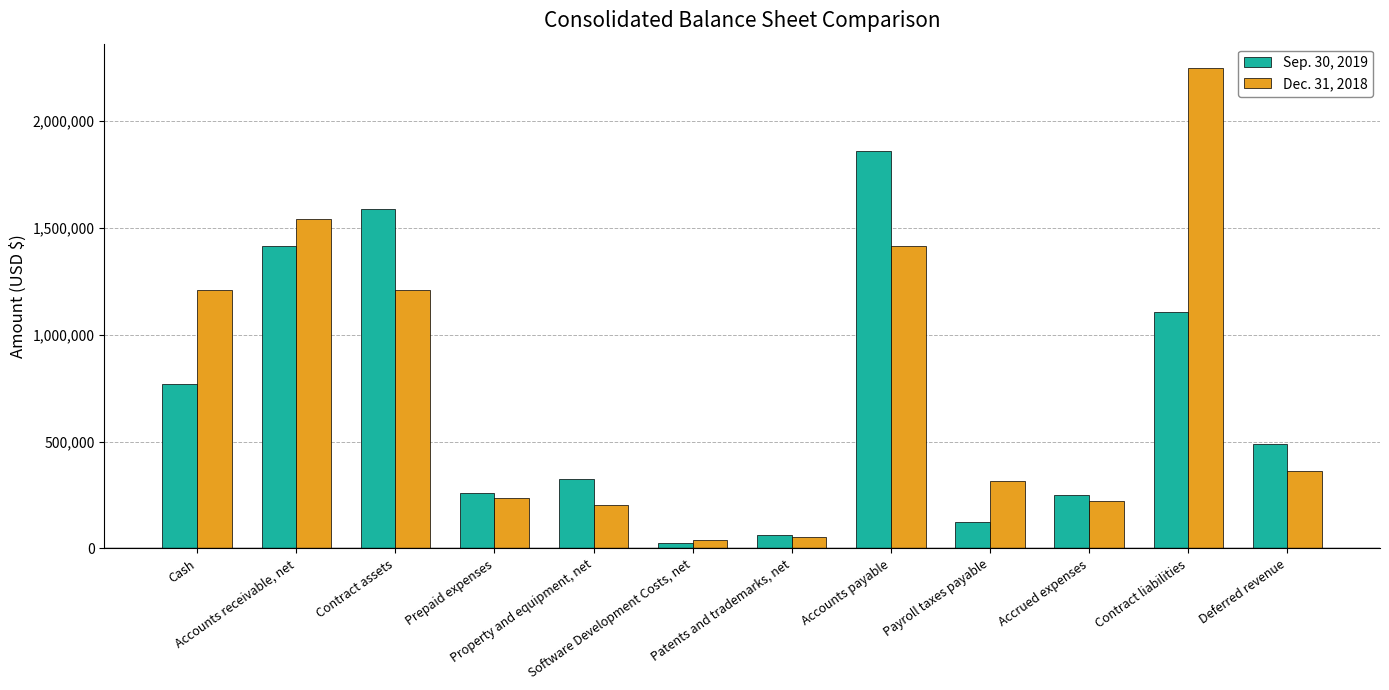

What is the label of the 6th bar from the left?

Software Development Costs, net